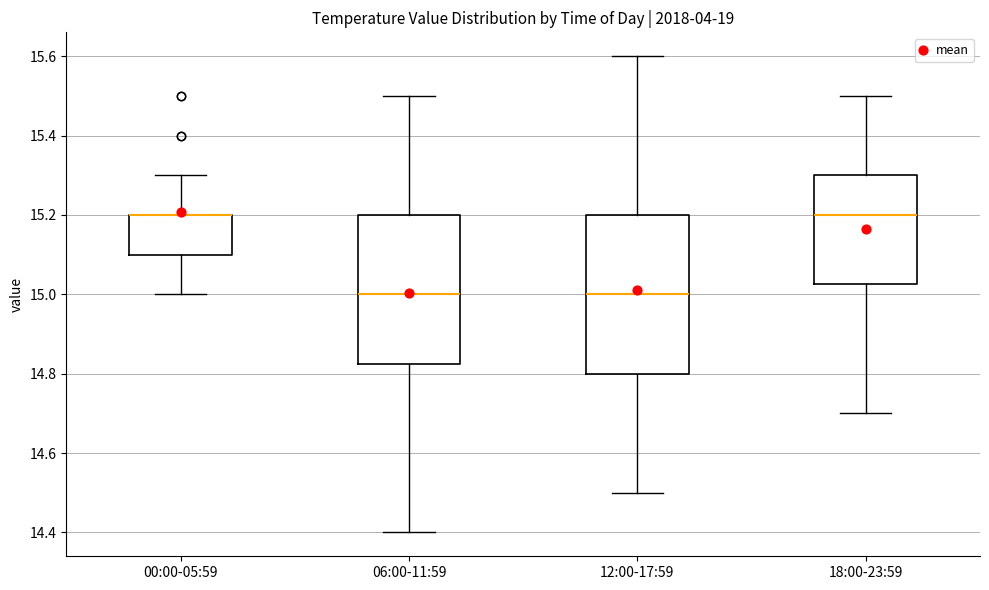

Where does the lower whisker of the box for 06:00-11:59 end on the y-axis? The values are not printed on the chart, so give them approximately, as read against the axis.

14.40